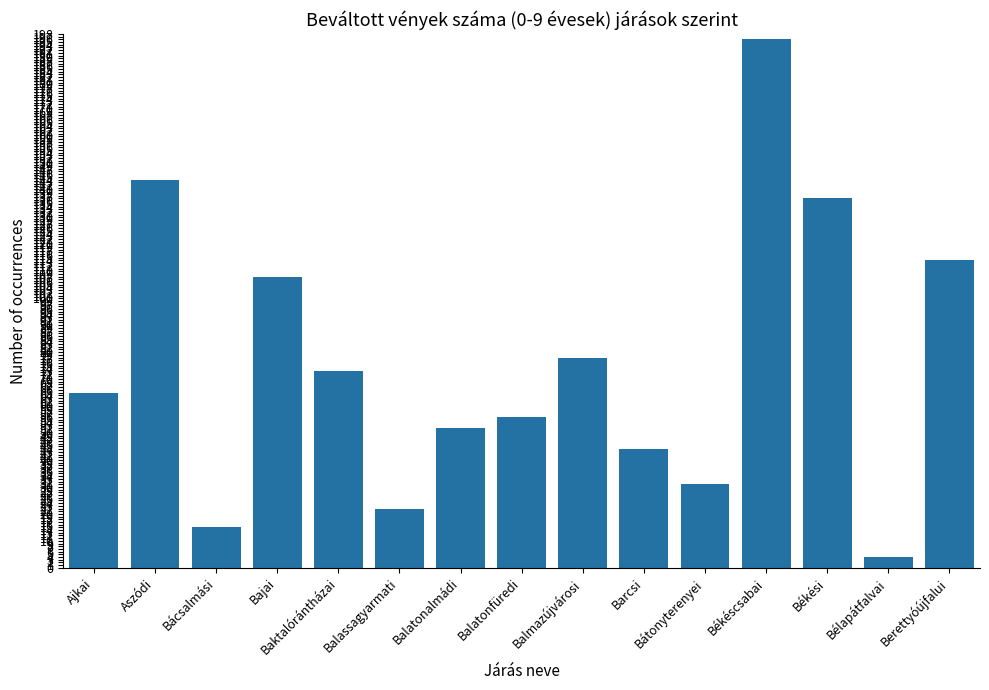

Reading right to left, what are all the values shown in this chart?

Berettyóújfalui=114	Bélapátfalvai=4	Békési=137	Békéscsabai=196	Bátonyterenyei=31	Barcsi=44	Balmazújvárosi=78	Balatonfüredi=56	Balatonalmádi=52	Balassagyarmati=22	Baktalórántházai=73	Bajai=108	Bácsalmási=15	Aszódi=144	Ajkai=65